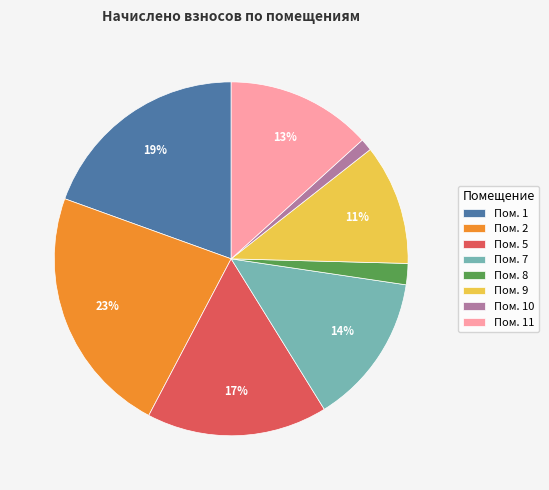

What percentage is the Пом. 7 slice, to the nearest percent?

14%